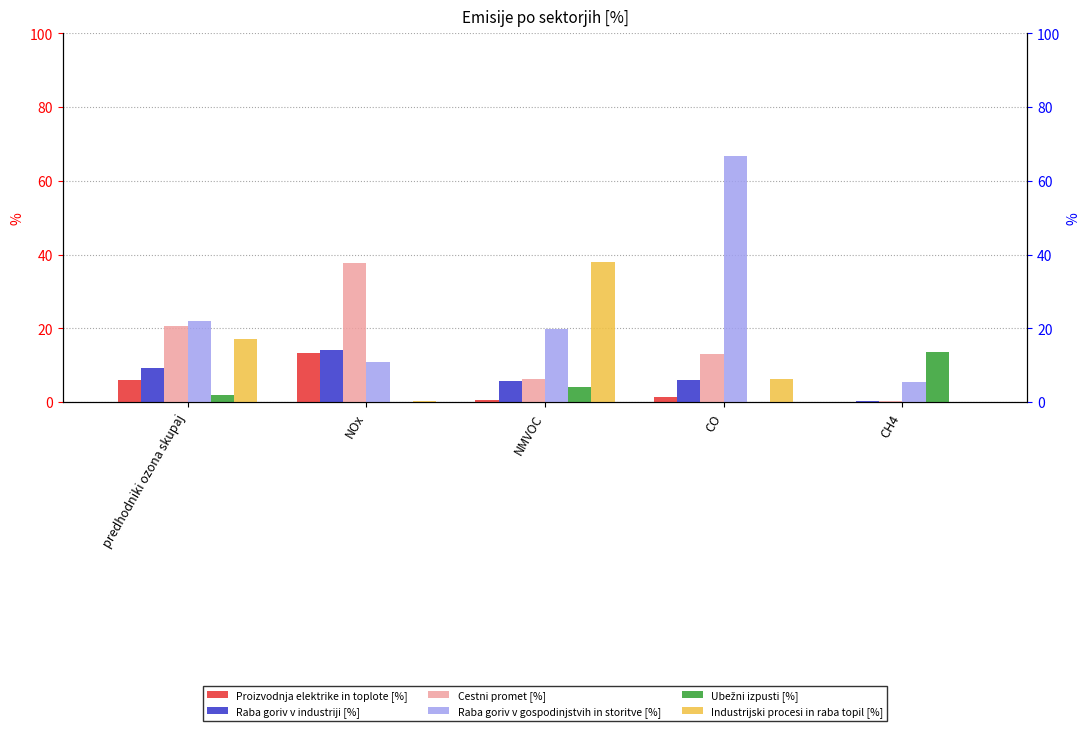

The Cestni promet [%] series shows 20.7 at CO. True or false?

False